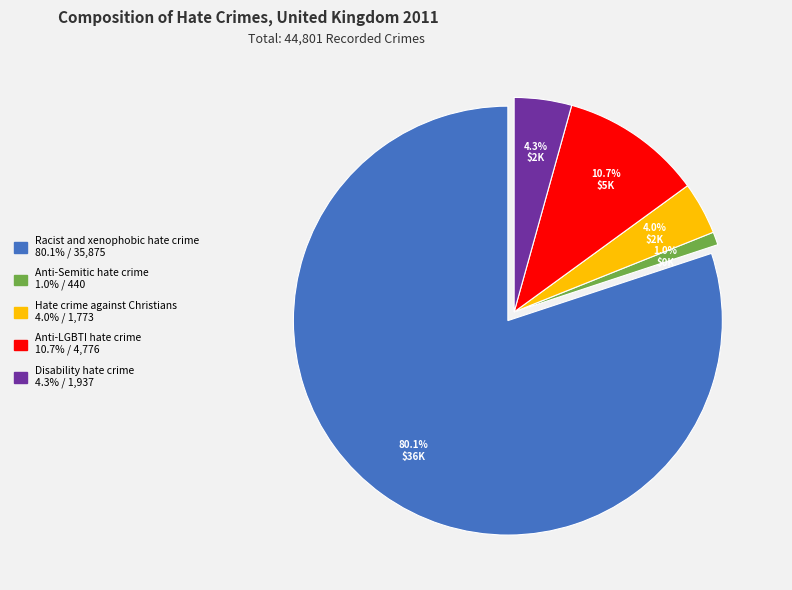

Rank the categories by value from lowest to highest.

Anti-Semitic hate crime, Hate crime against Christians, Disability hate crime, Anti-LGBTI hate crime, Racist and xenophobic hate crime